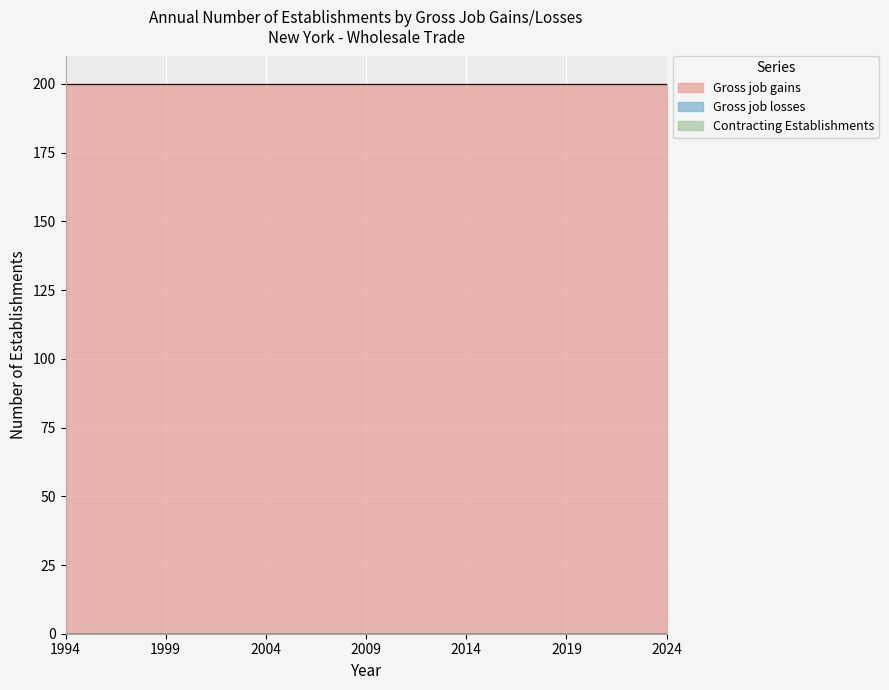

Which series has the largest total across all categories?

Gross job gains